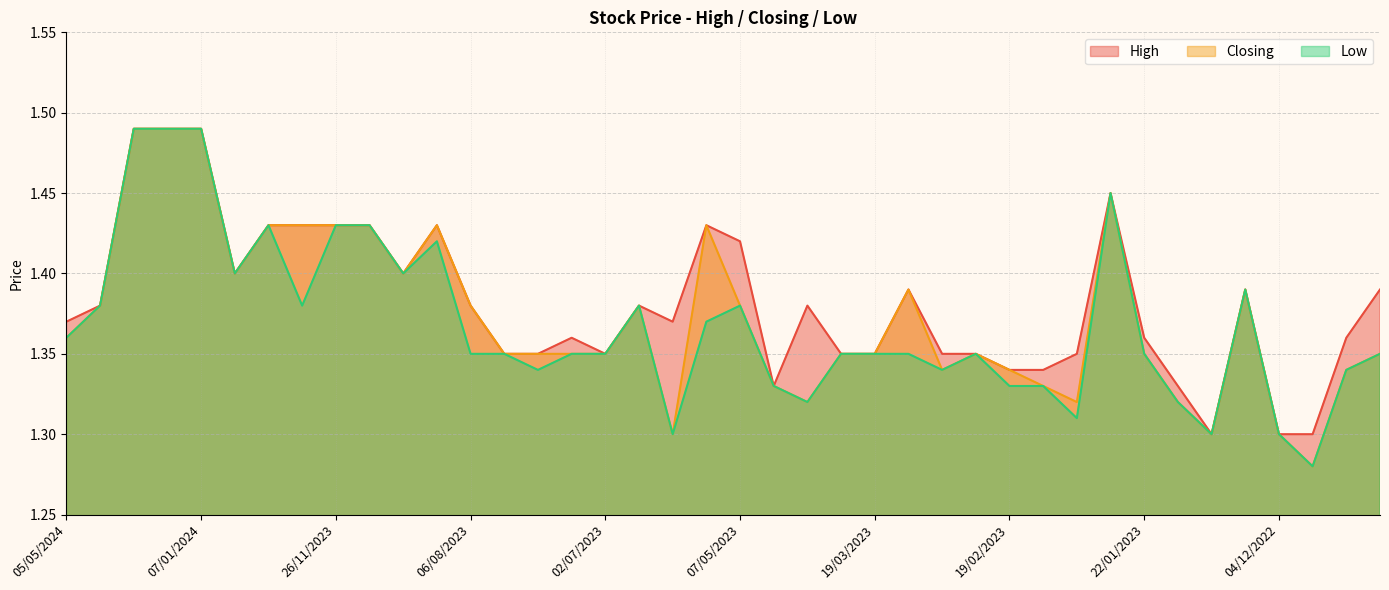

Which category has the lowest value in the Closing series?

06/11/2022